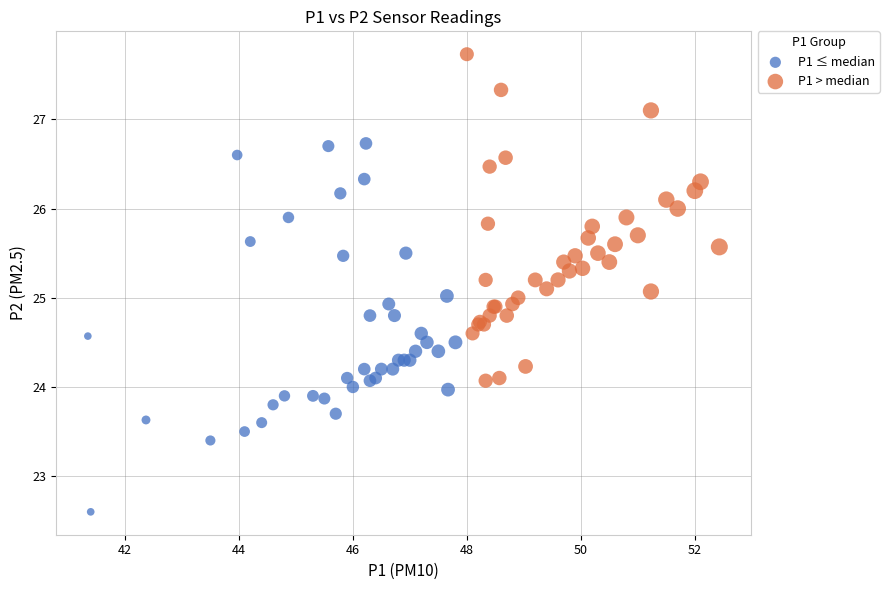

What are all the series names shown in the legend?

P1 ≤ median, P1 > median